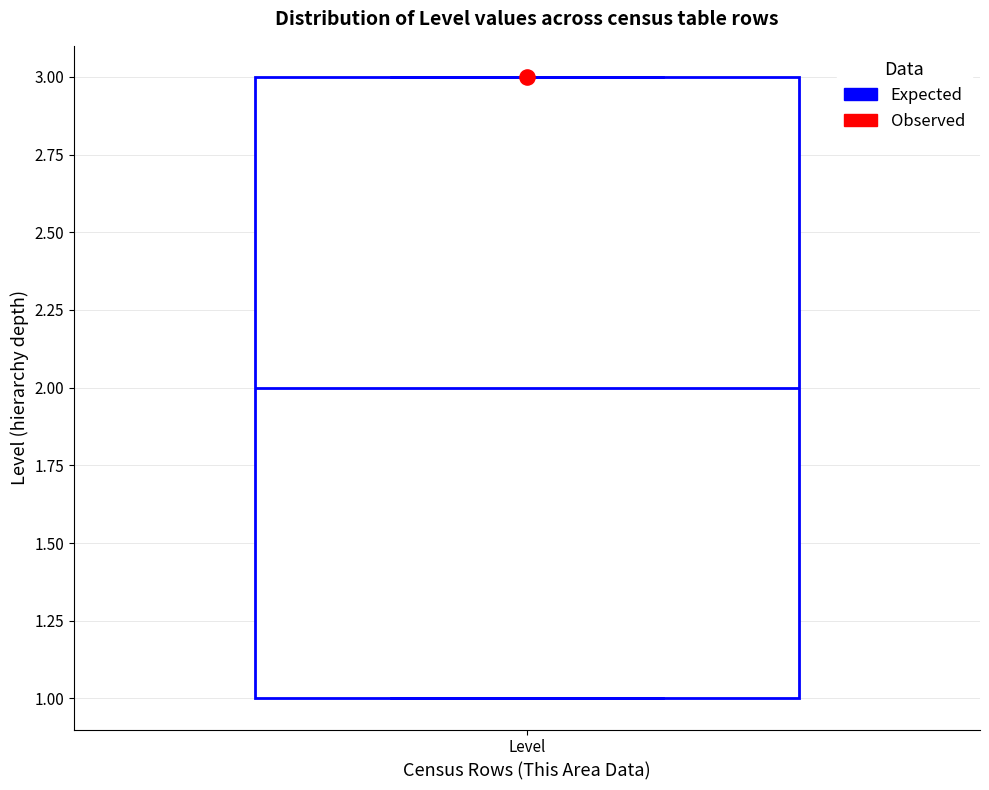

Read this box plot against the y-axis: the position of the median line, the range covered by the box, and the ends of both whiskers. The values are not printed on the chart, so give them approximately, as read against the axis.

median 2, box 1 to 3, whiskers 1 to 3